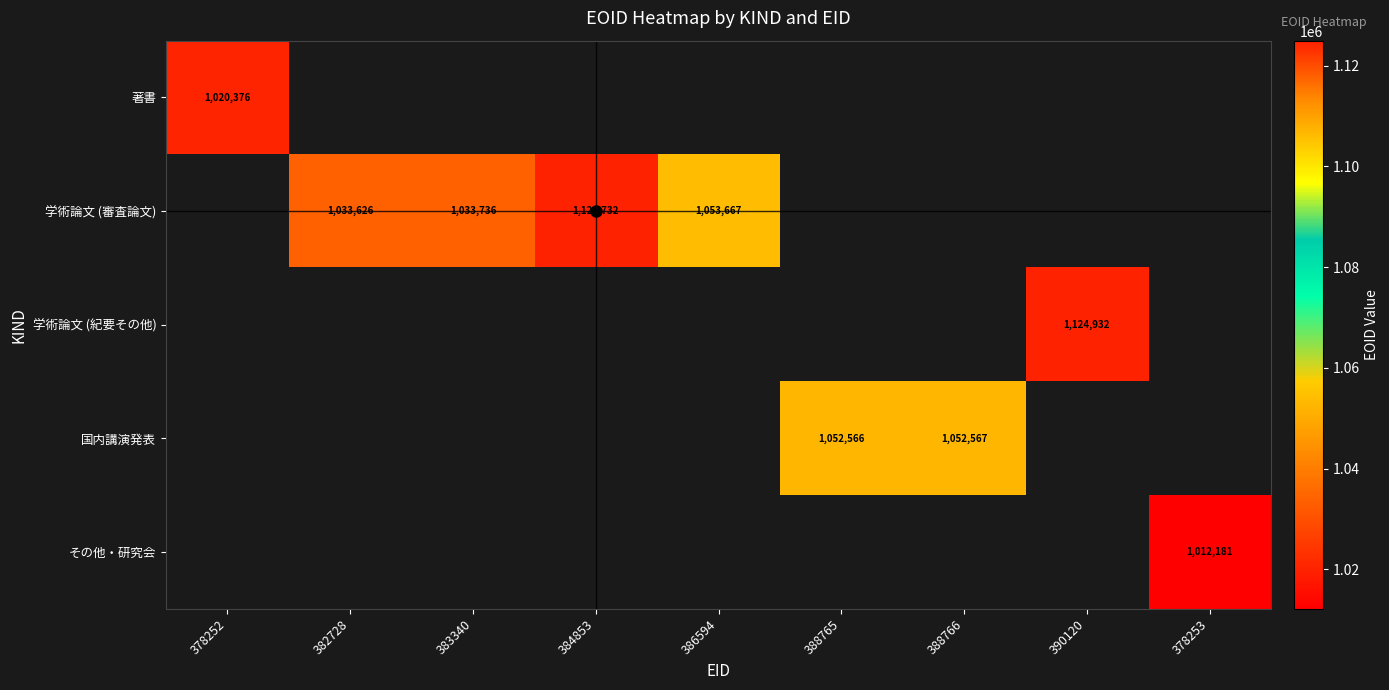

What is the difference between the highest and lowest values at 378252?

1020376